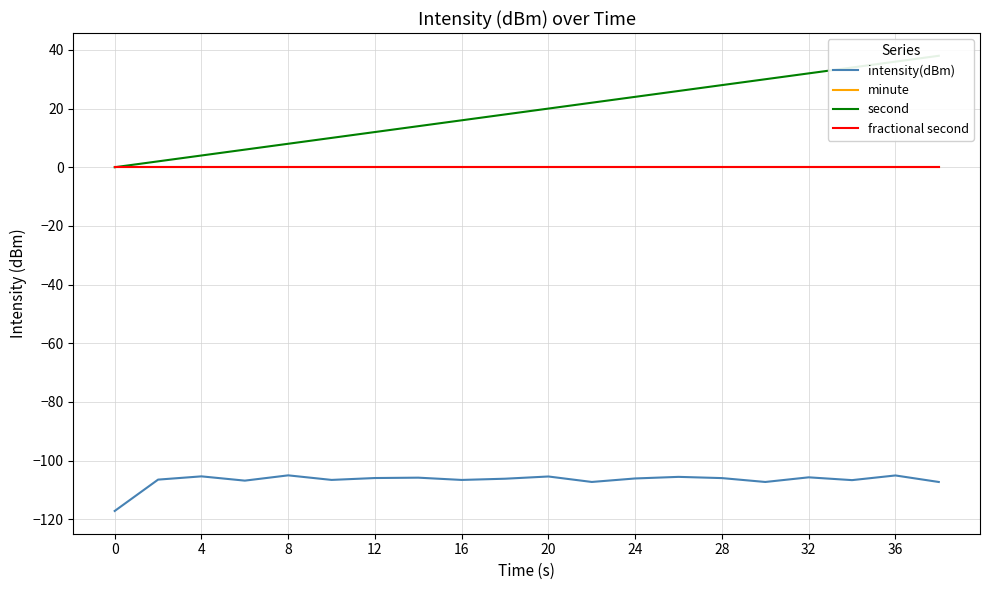

Rank the series by their maximum value, from highest to lowest.

second, minute, fractional second, intensity(dBm)